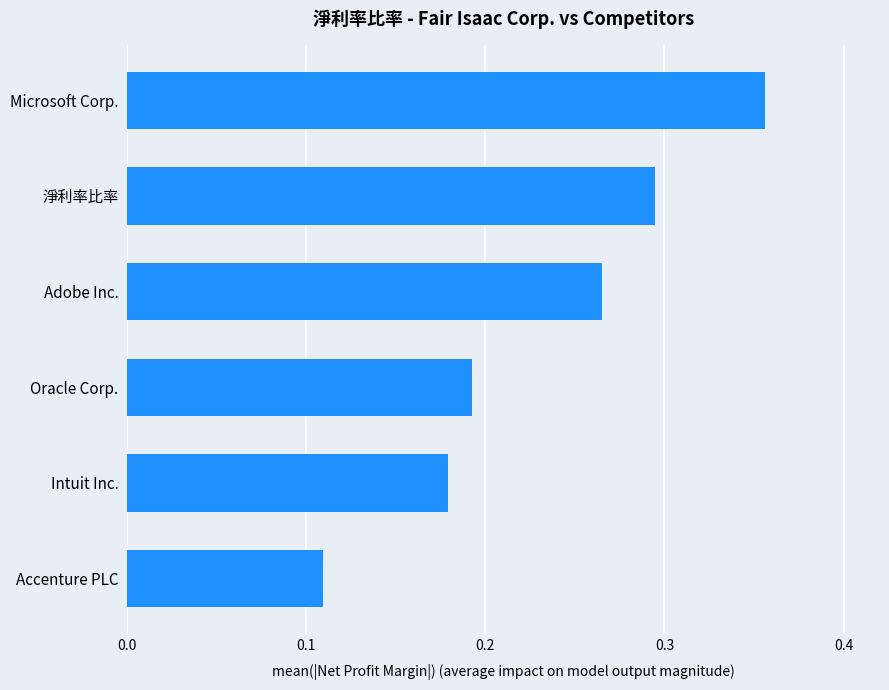

Which label corresponds to the smallest value in the chart?

Accenture PLC